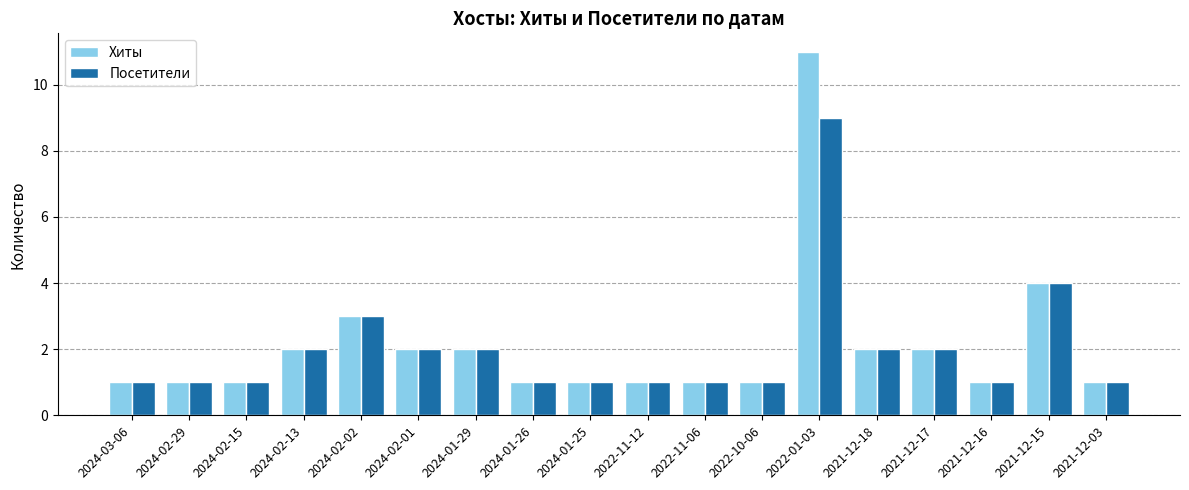

Reading left to right, transcribe all the data shown in this chart.

Хиты: 2024-03-06=1	2024-02-29=1	2024-02-15=1	2024-02-13=2	2024-02-02=3	2024-02-01=2	2024-01-29=2	2024-01-26=1	2024-01-25=1	2022-11-12=1	2022-11-06=1	2022-10-06=1	2022-01-03=11	2021-12-18=2	2021-12-17=2	2021-12-16=1	2021-12-15=4	2021-12-03=1
Посетители: 2024-03-06=1	2024-02-29=1	2024-02-15=1	2024-02-13=2	2024-02-02=3	2024-02-01=2	2024-01-29=2	2024-01-26=1	2024-01-25=1	2022-11-12=1	2022-11-06=1	2022-10-06=1	2022-01-03=9	2021-12-18=2	2021-12-17=2	2021-12-16=1	2021-12-15=4	2021-12-03=1